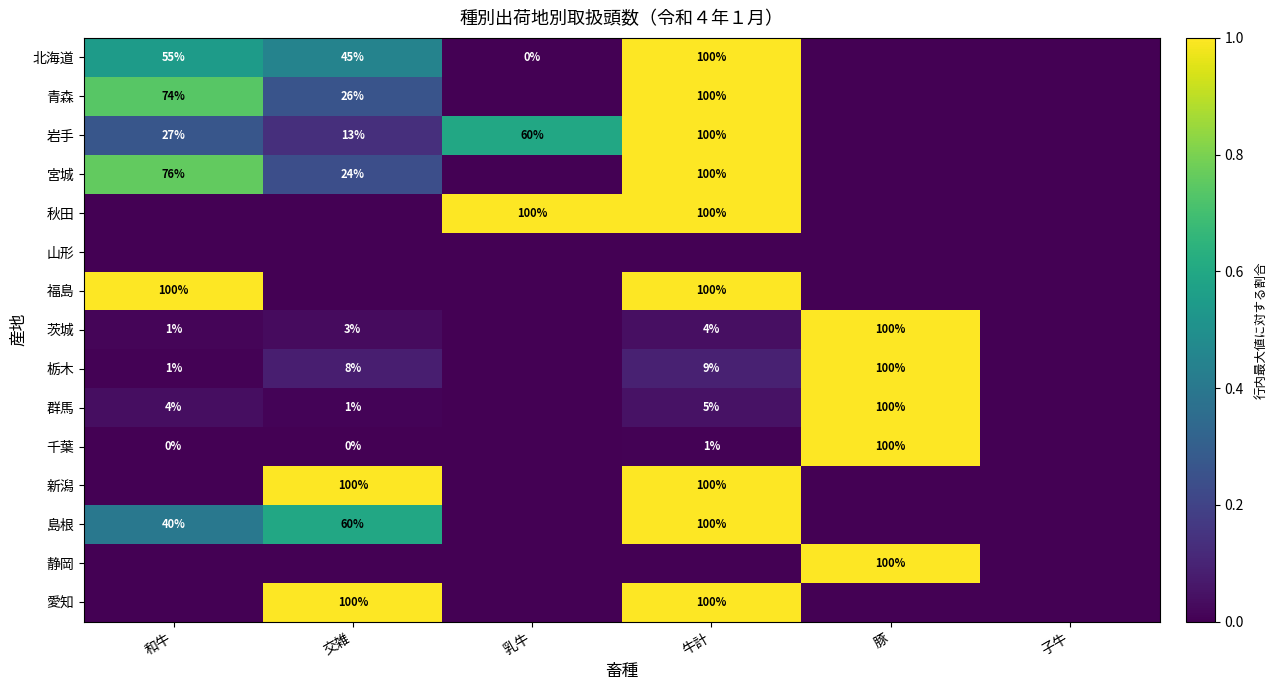

Is the value of 島根 at 交雑 greater than the value of 青森 at 交雑?

Yes